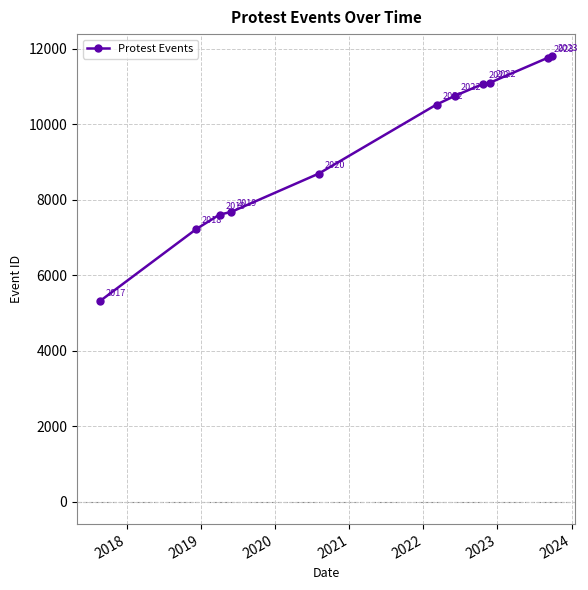

Reading left to right, list all the values displayed in this chart.

5312	7229	7609	7679	8696	10525	10760	11069	11102	11765	11800